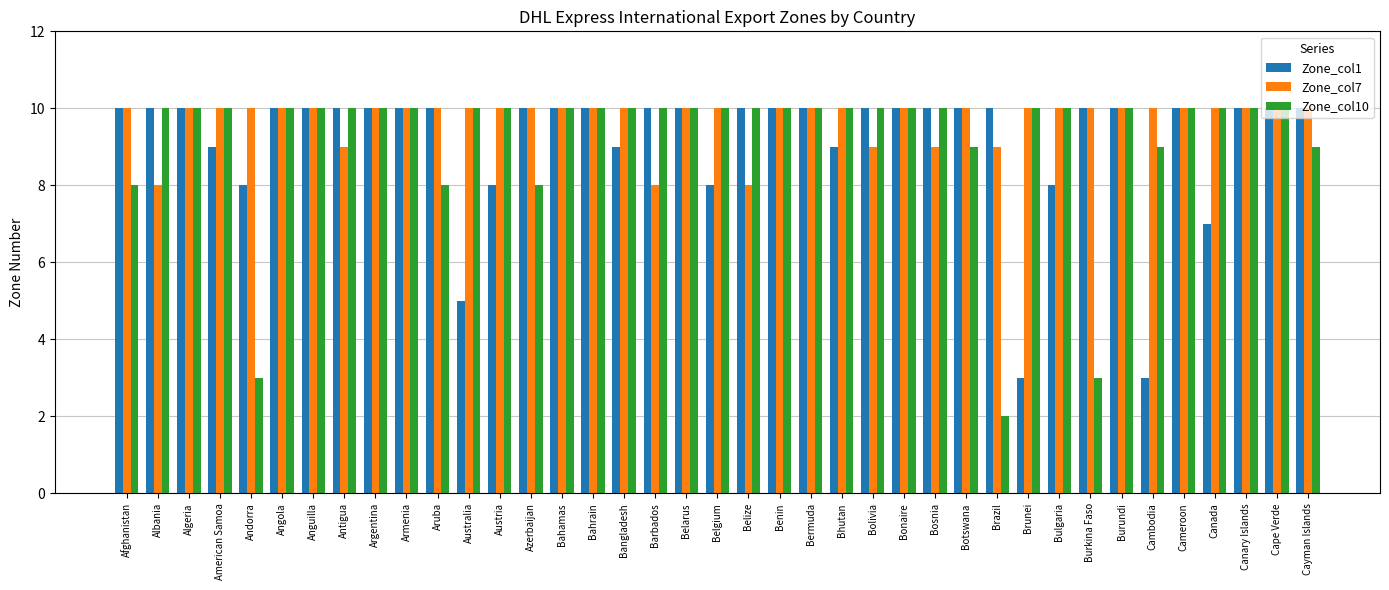

Which series has the largest range (max minus min)?

Zone_col10